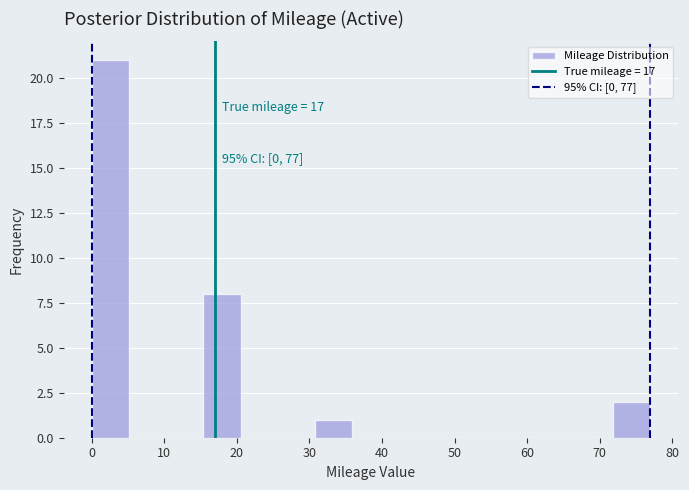

Which range on the x-axis has the tallest bar?

0 to 5